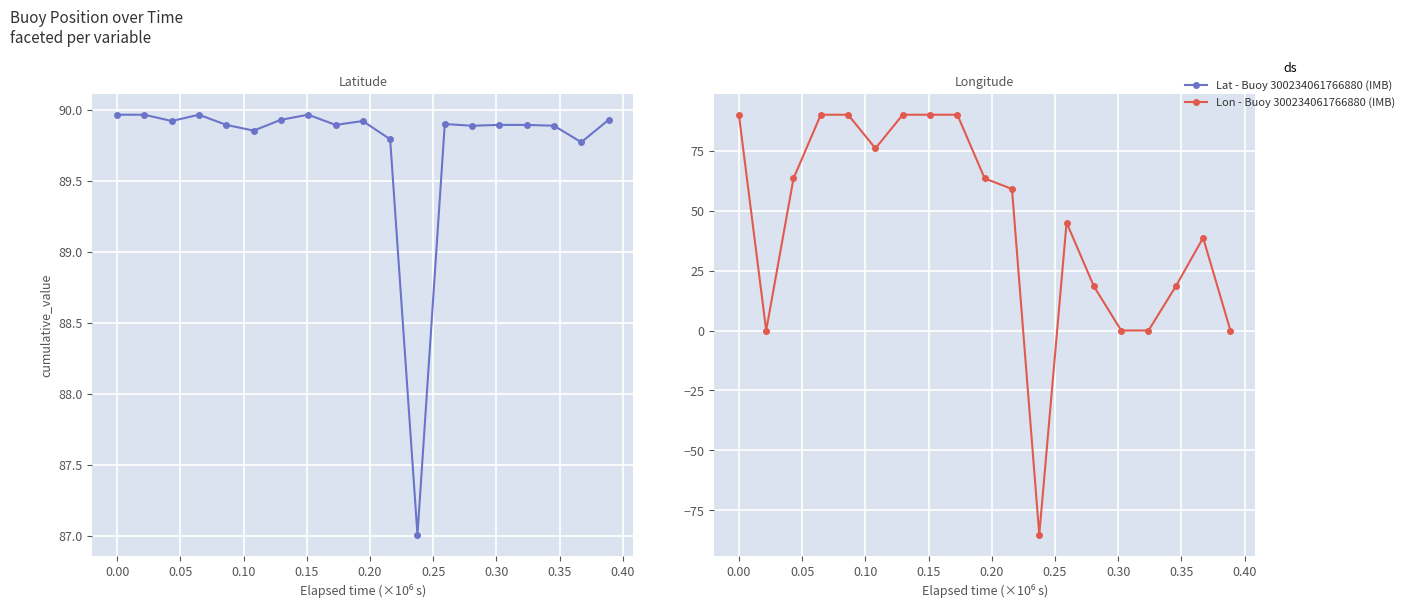

How many times do Lat - Buoy 300234061766880 (IMB) and Lon - Buoy 300234061766880 (IMB) cross each other?

5